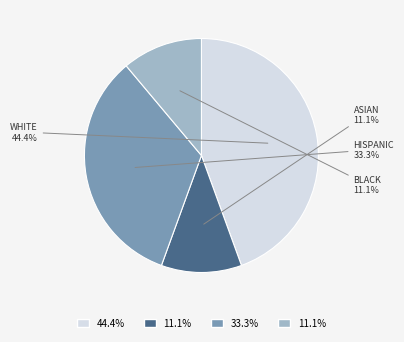

Is there any slice that represents more than half of the pie?

No